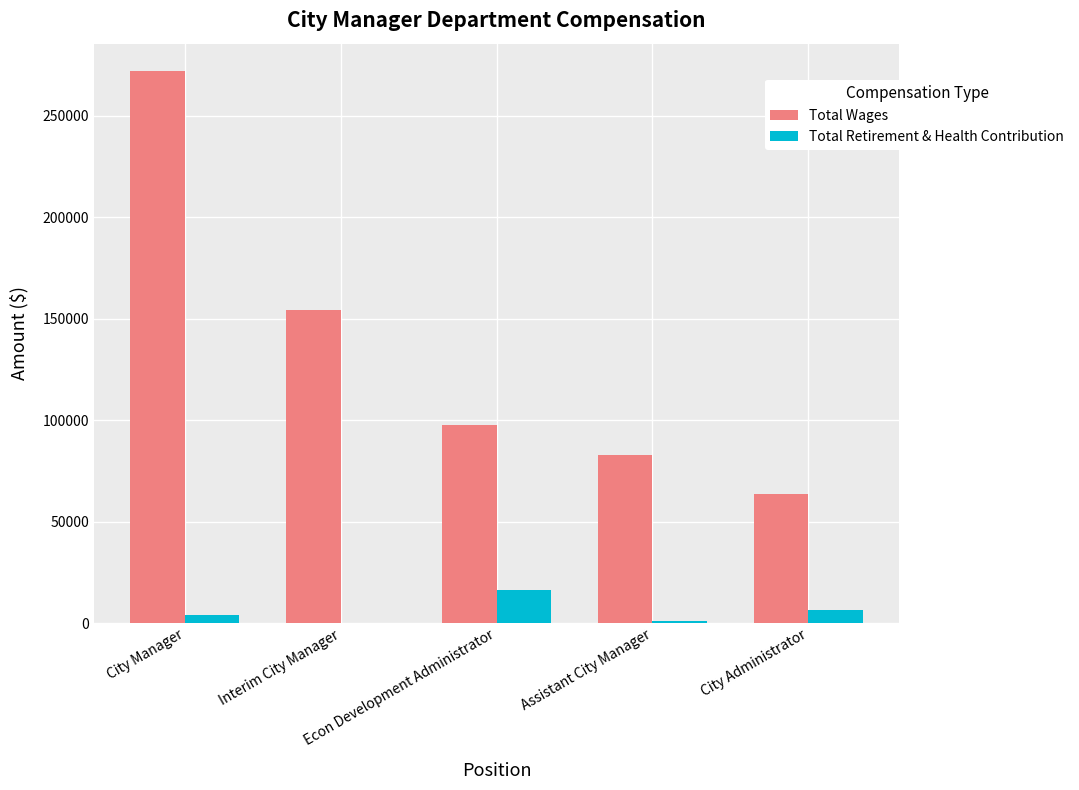

What is the sum of all Total Wages values?

670303